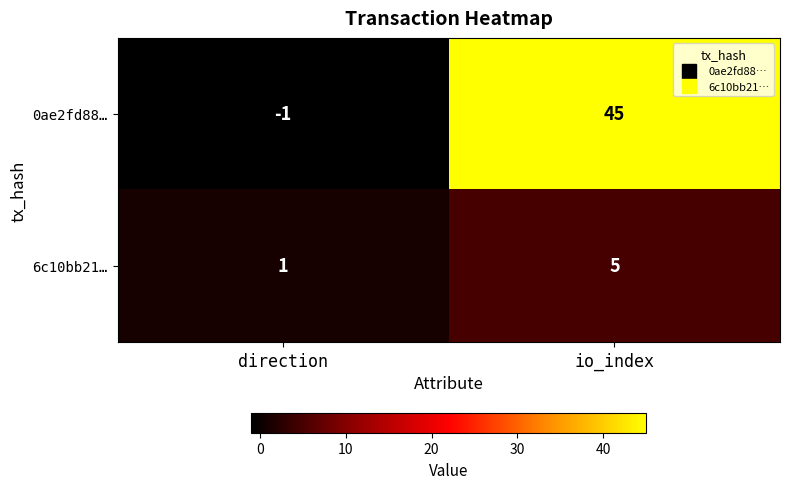

What is the sum of the 0ae2fd88… values at direction and io_index?

44